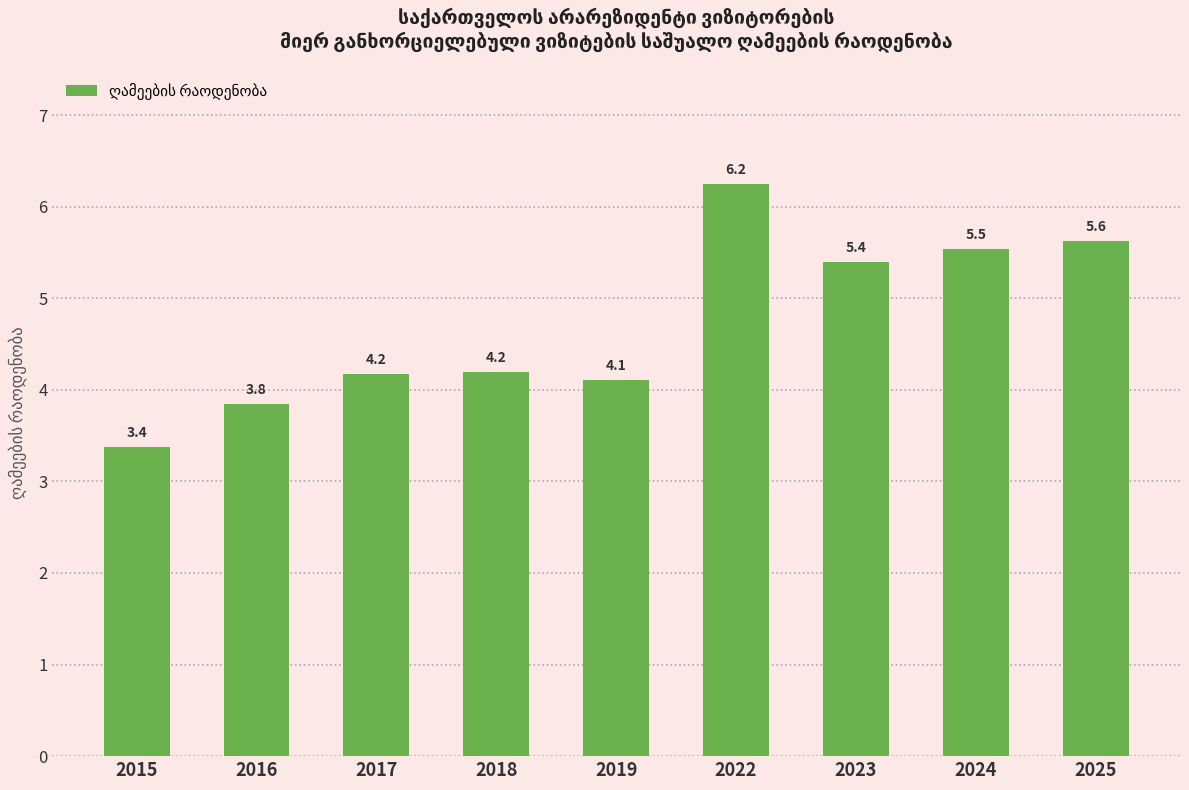

True or false: the data shows 8.1 at 2023.

False